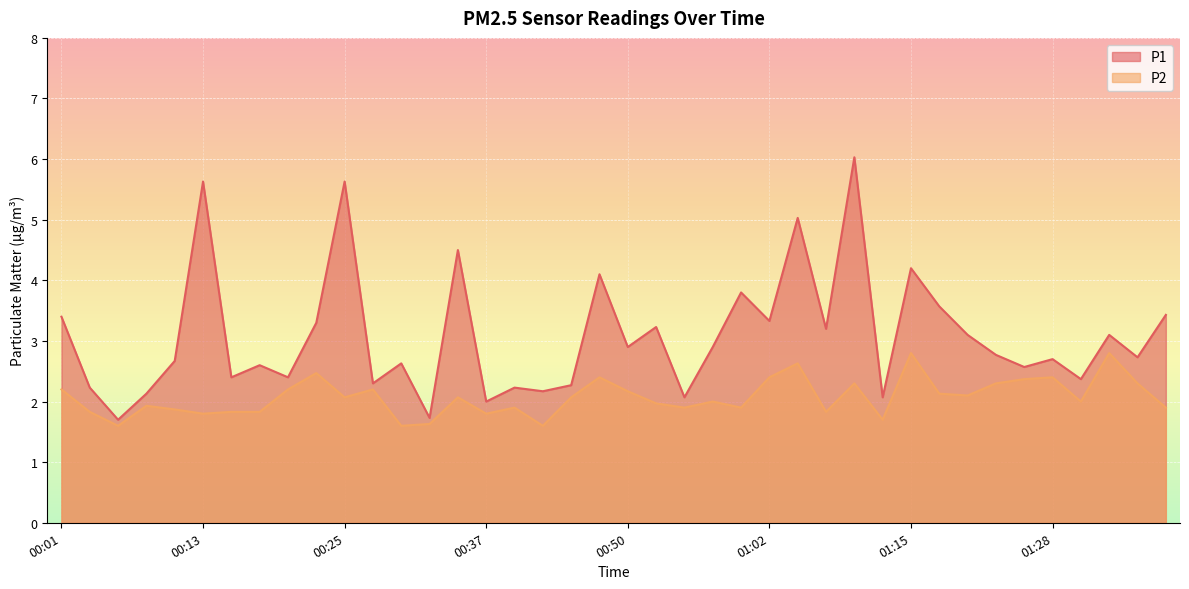

Reading left to right, list all the values displayed in this chart.

P1: 00:01=3.4	00:03=2.2	00:06=1.7	00:08=2.1	00:10=2.7	00:13=5.6	00:15=2.4	00:18=2.6	00:20=2.4	00:23=3.3	00:25=5.6	00:28=2.3	00:30=2.6	00:32=1.7	00:35=4.5	00:37=2.0	00:40=2.2	00:42=2.2	00:45=2.3	00:47=4.1	00:50=2.9	00:52=3.2	00:55=2.1	00:57=2.9	00:59=3.8	01:02=3.3	01:04=5.0	01:07=3.2	01:09=6.0	01:12=2.1	01:15=4.2	01:17=3.6	01:20=3.1	01:22=2.8	01:25=2.6	01:28=2.7	01:30=2.4	01:33=3.1	01:35=2.7	01:38=3.4
P2: 00:01=2.2	00:03=1.8	00:06=1.6	00:08=1.9	00:10=1.9	00:13=1.8	00:15=1.8	00:18=1.8	00:20=2.2	00:23=2.5	00:25=2.1	00:28=2.2	00:30=1.6	00:32=1.6	00:35=2.1	00:37=1.8	00:40=1.9	00:42=1.6	00:45=2.1	00:47=2.4	00:50=2.2	00:52=2.0	00:55=1.9	00:57=2.0	00:59=1.9	01:02=2.4	01:04=2.6	01:07=1.8	01:09=2.3	01:12=1.7	01:15=2.8	01:17=2.1	01:20=2.1	01:22=2.3	01:25=2.4	01:28=2.4	01:30=2.0	01:33=2.8	01:35=2.3	01:38=1.9